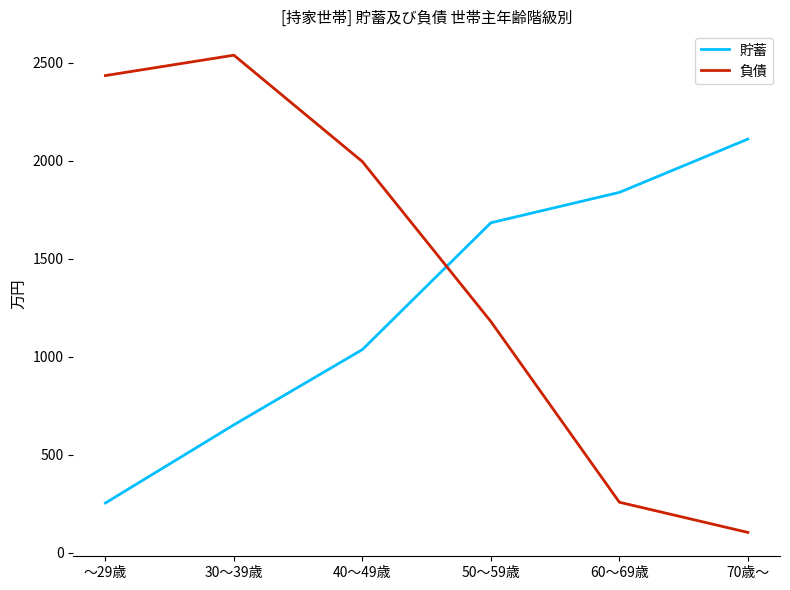

At which category is the sum across all series the highest?

30～39歳